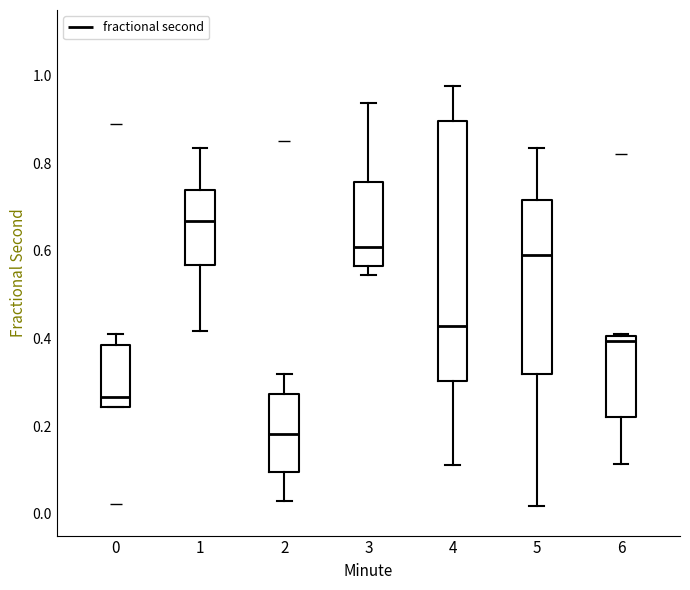

Which box's median line is the highest?

1